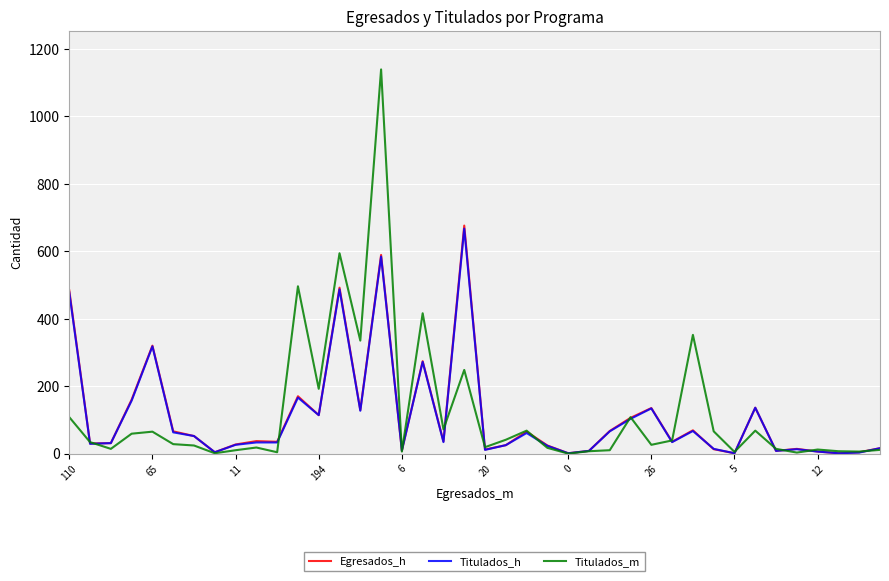

Which series has the widest spread of values?

Titulados_m